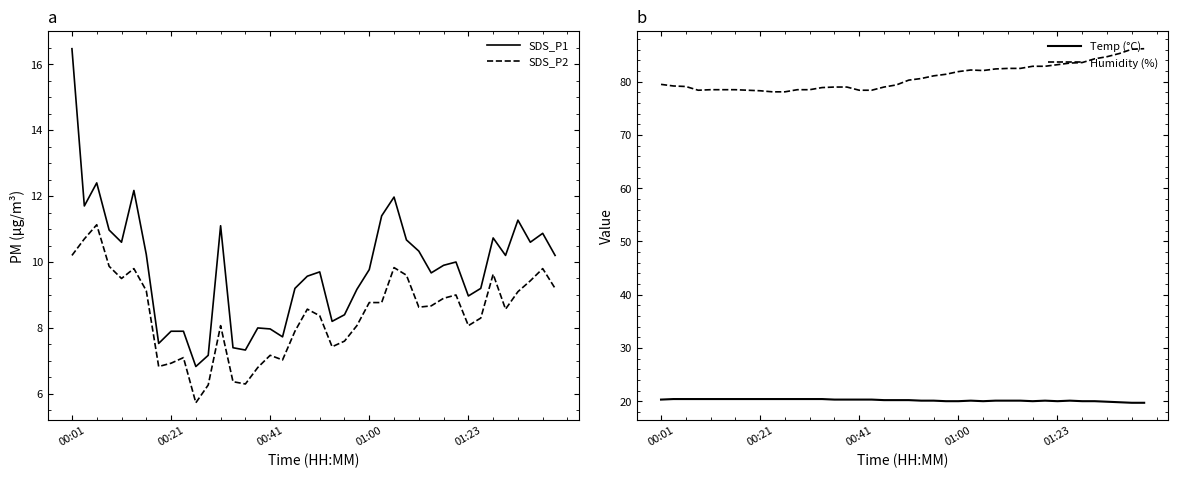

True or false: SDS_P1 and SDS_P2 intersect in this chart.

False